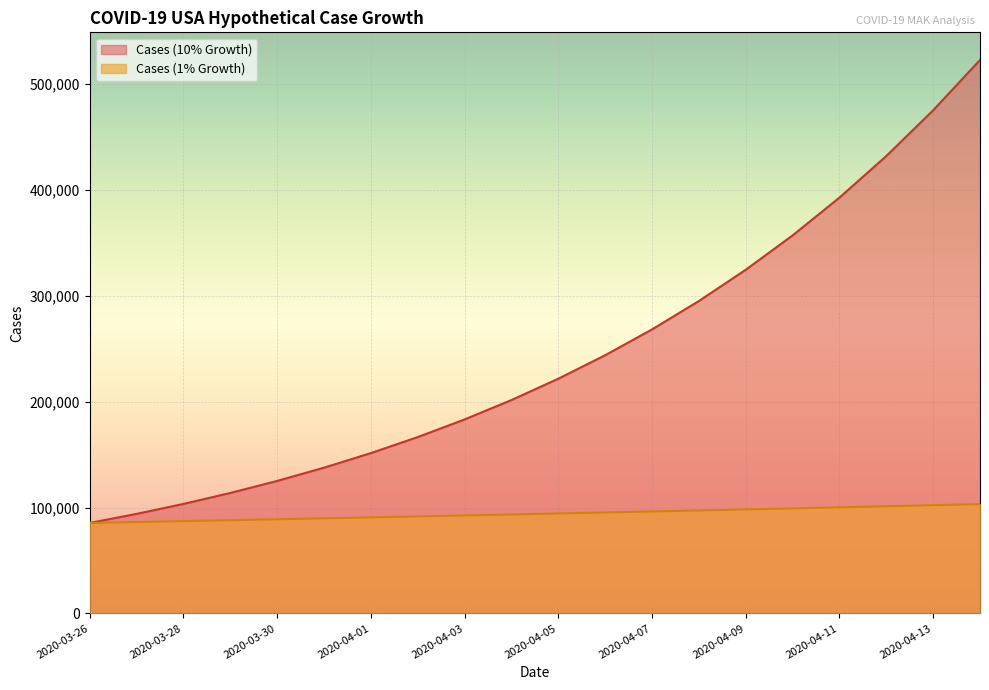

Which series has the widest spread of values?

Cases (10% Growth)